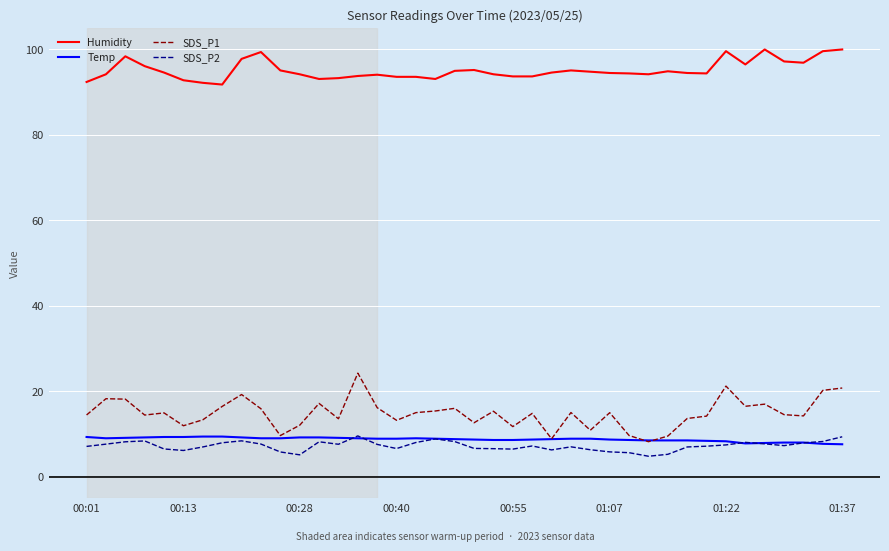

Which series has the widest spread of values?

SDS_P1